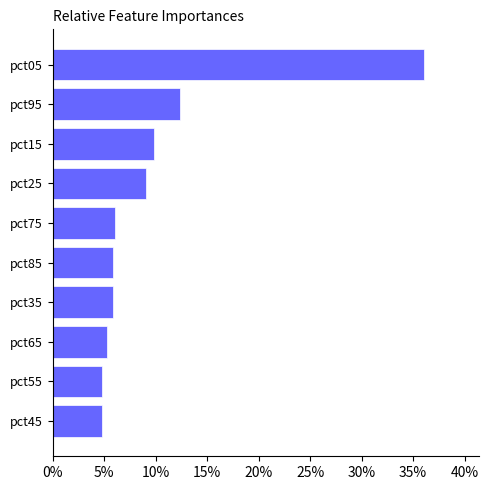

Are the bars grouped side by side (vs. stacked)?

No